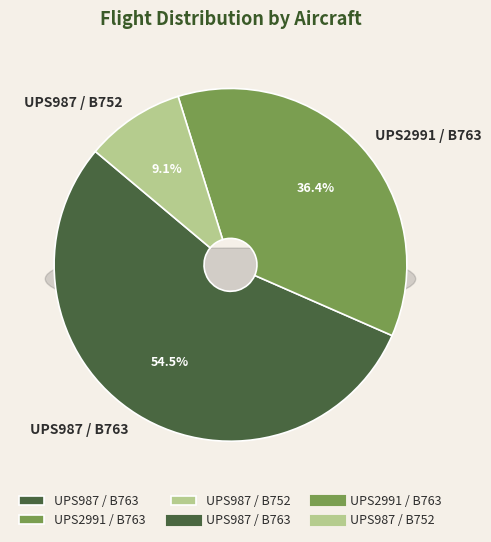

What is the smallest slice in the pie chart?

UPS987 / B752